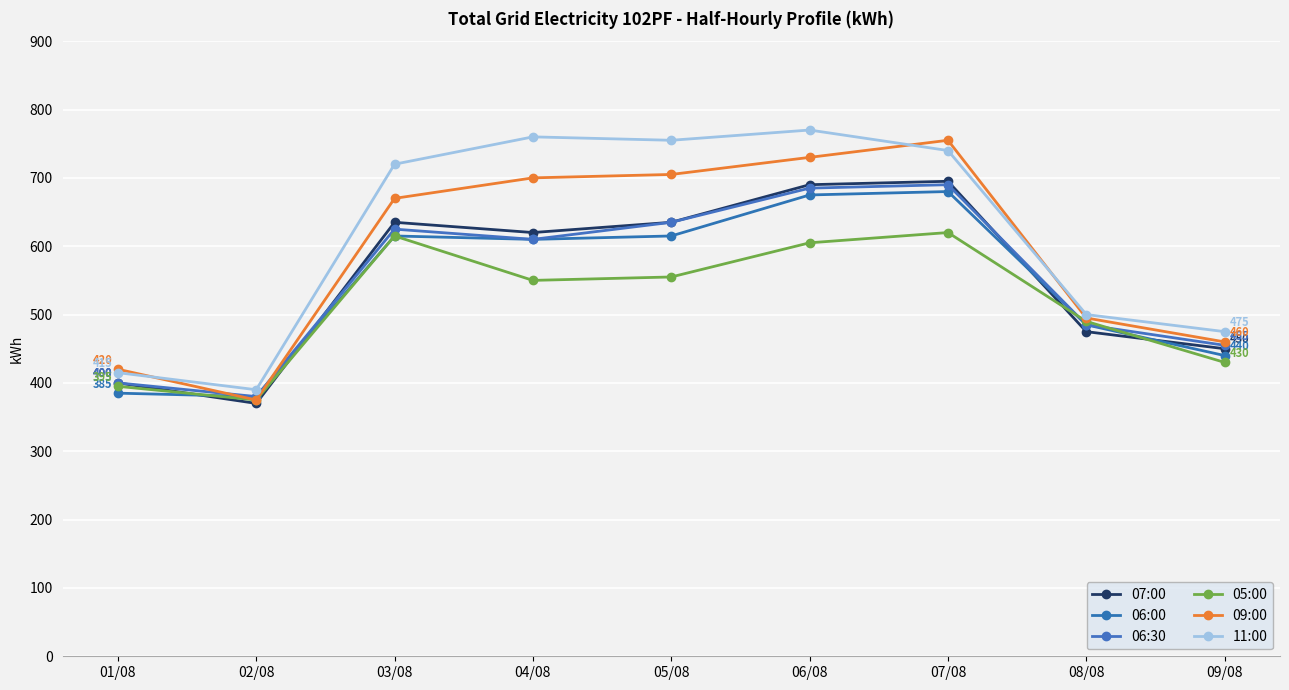

Does the chart have visible grid lines?

Yes